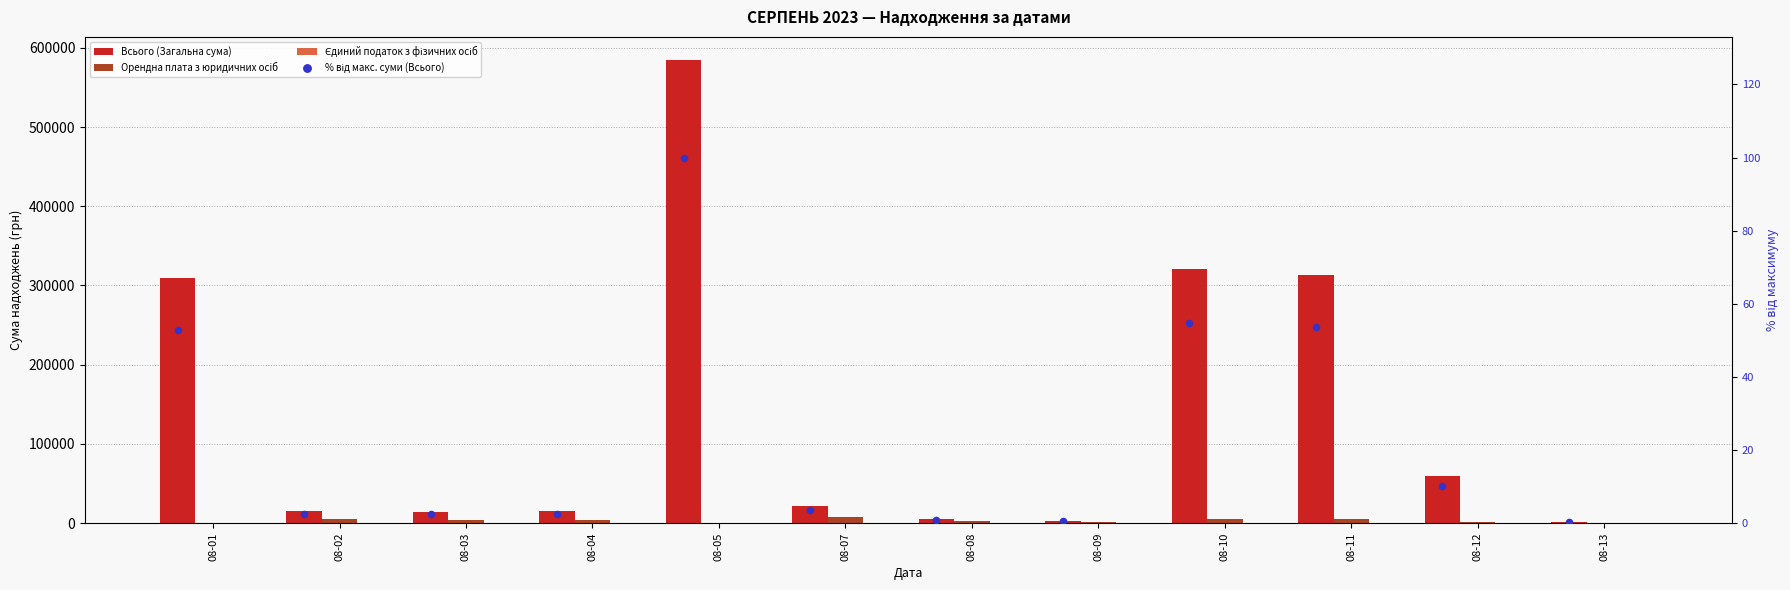

Which series has the largest total across all categories?

Всього (Загальна сума)